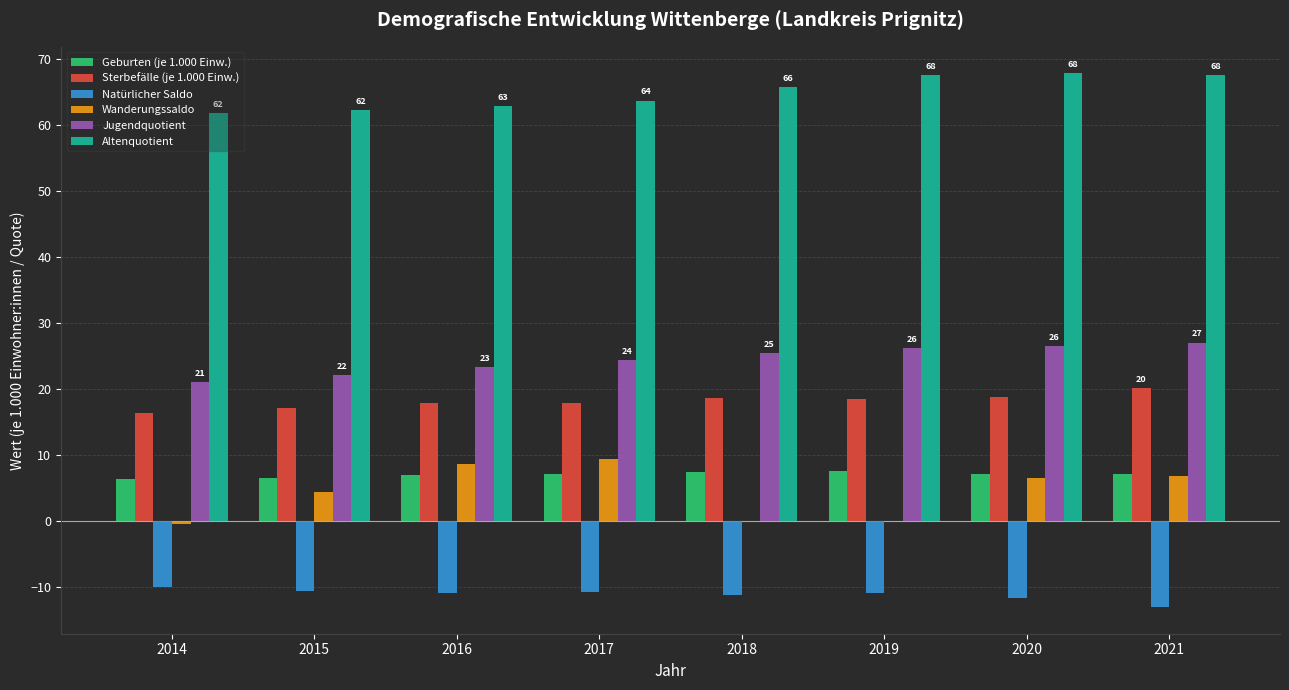

The value of Geburten (je 1.000 Einw.) at 2018 is 7.3. True or false?

True